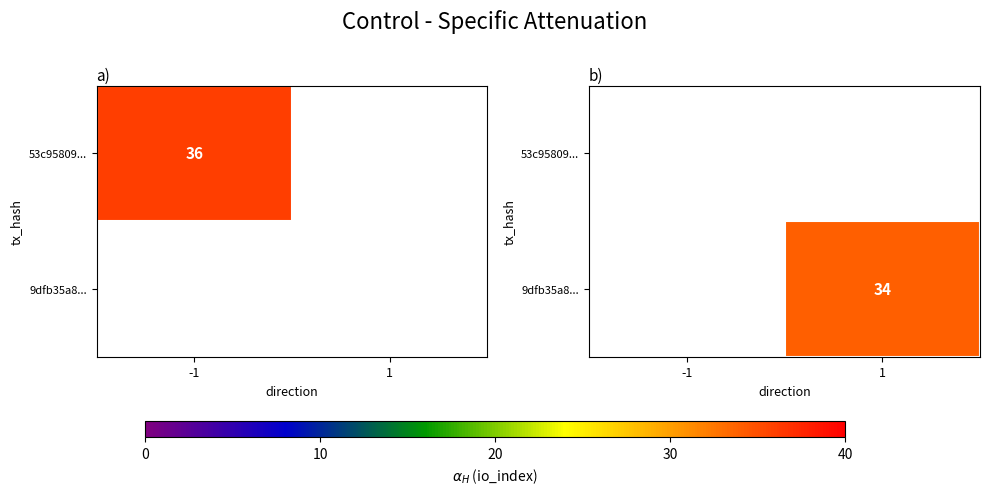

At 1, list the series in order from largest to smallest.

53c95809..., 9dfb35a8...